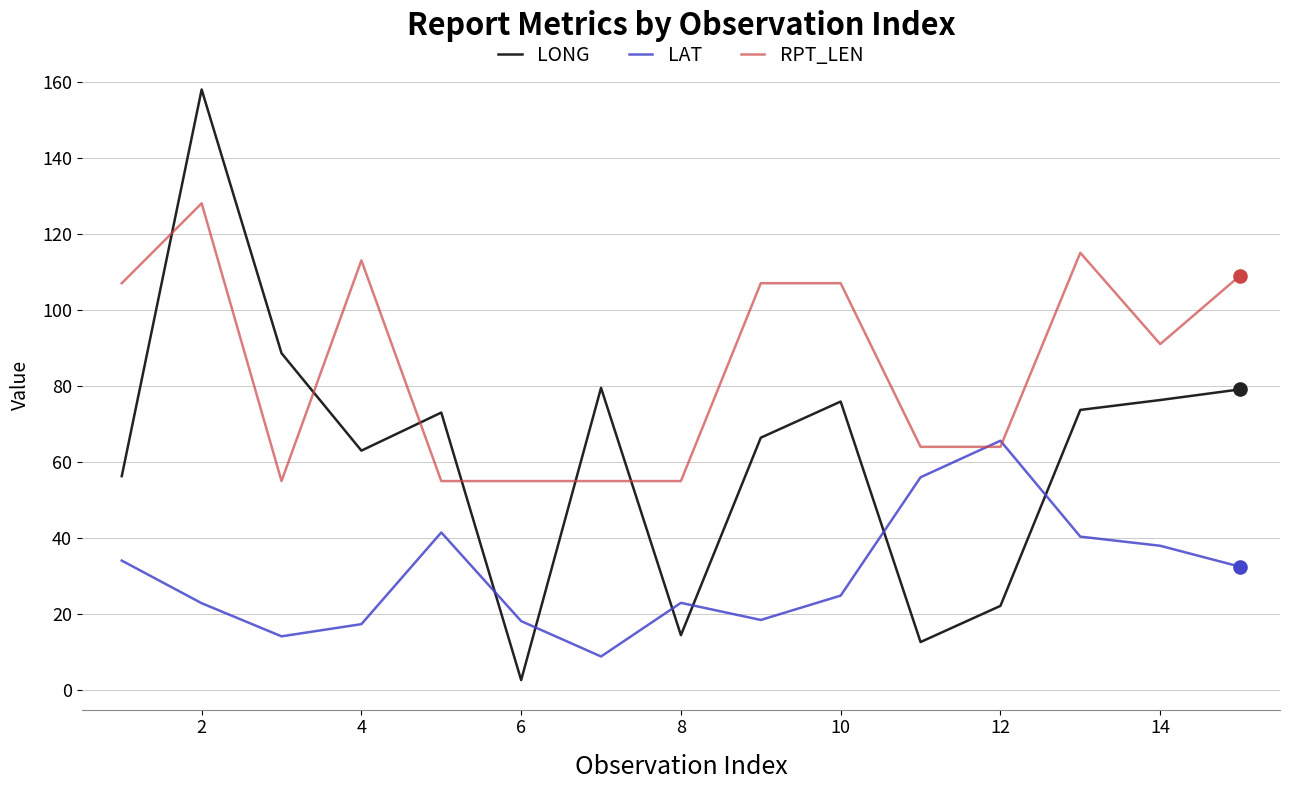

Which series has the largest total across all categories?

RPT_LEN